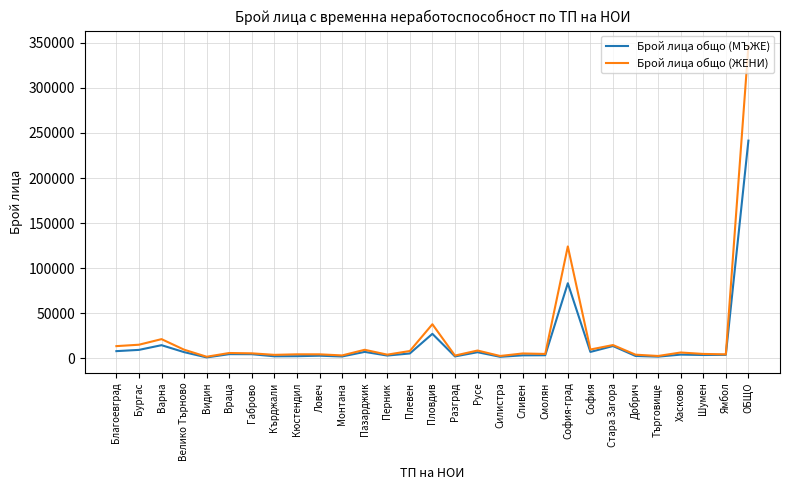

At which category is the sum across all series the highest?

ОБЩО